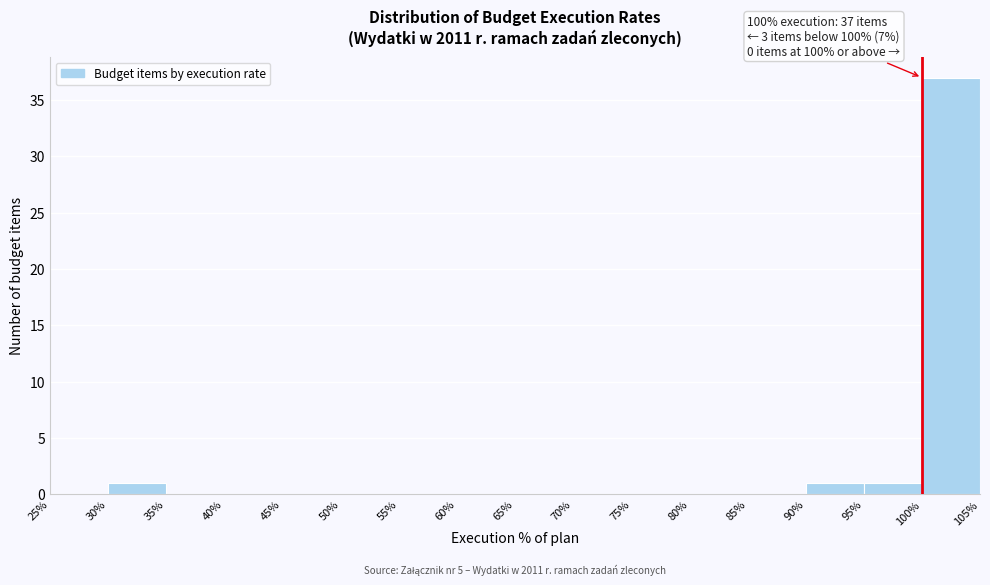

Over which range of the x-axis is the bar tallest?

100% to 105%